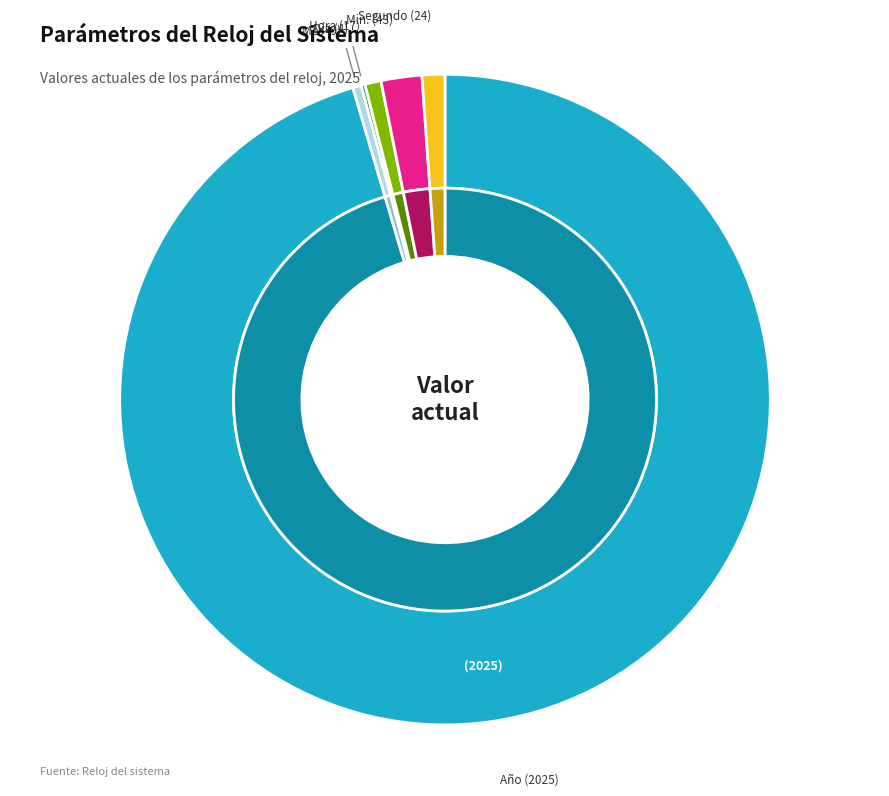

How many segments does this pie chart have?

6